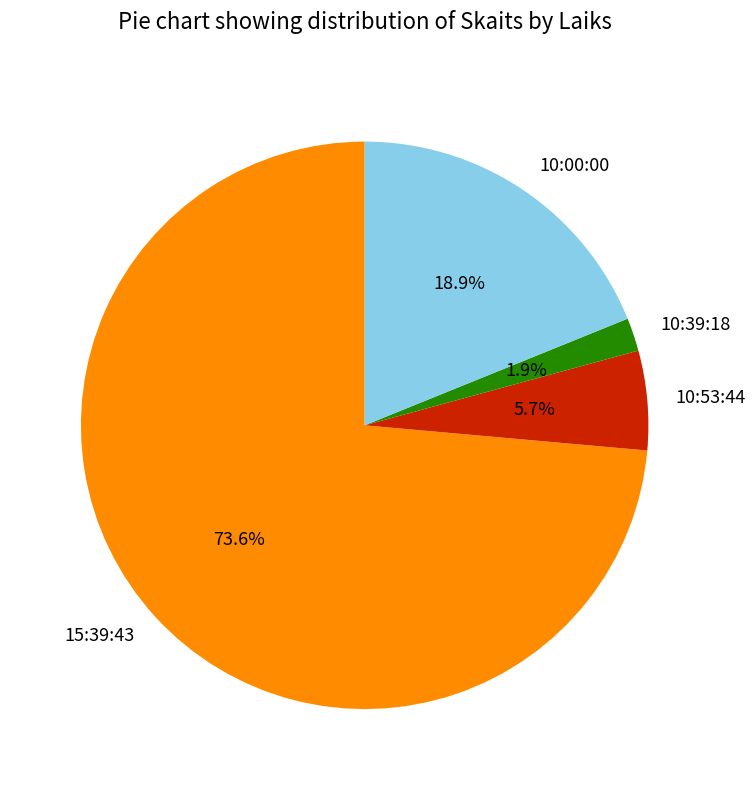

The 10:53:44 slice represents 6% of the pie. True or false?

True